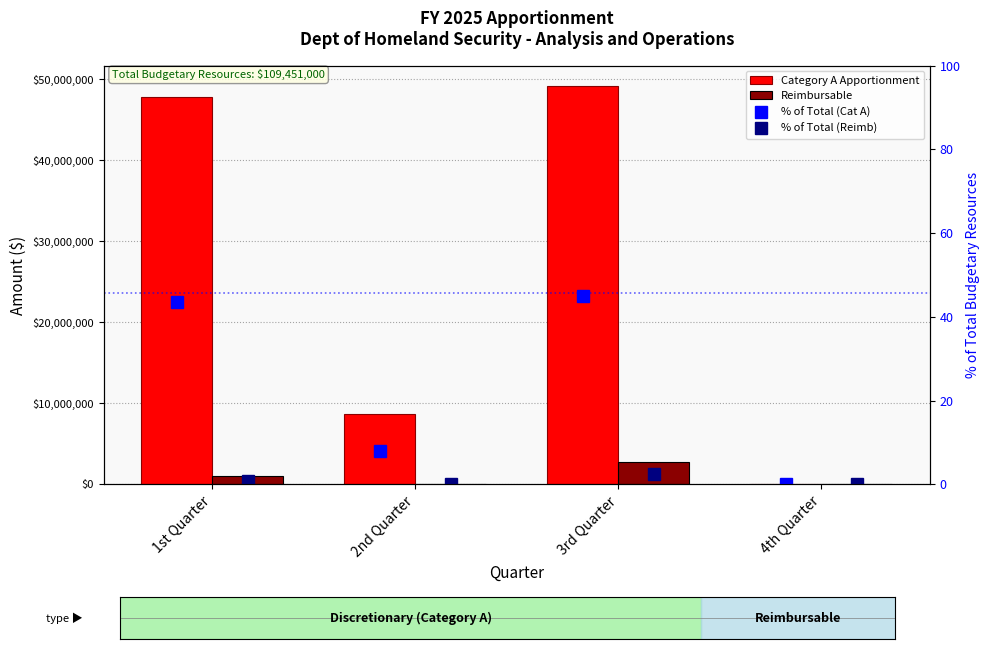

List the series in order of their peak value, highest first.

Category A Apportionment, Reimbursable, % of Total (Cat A), % of Total (Reimb)